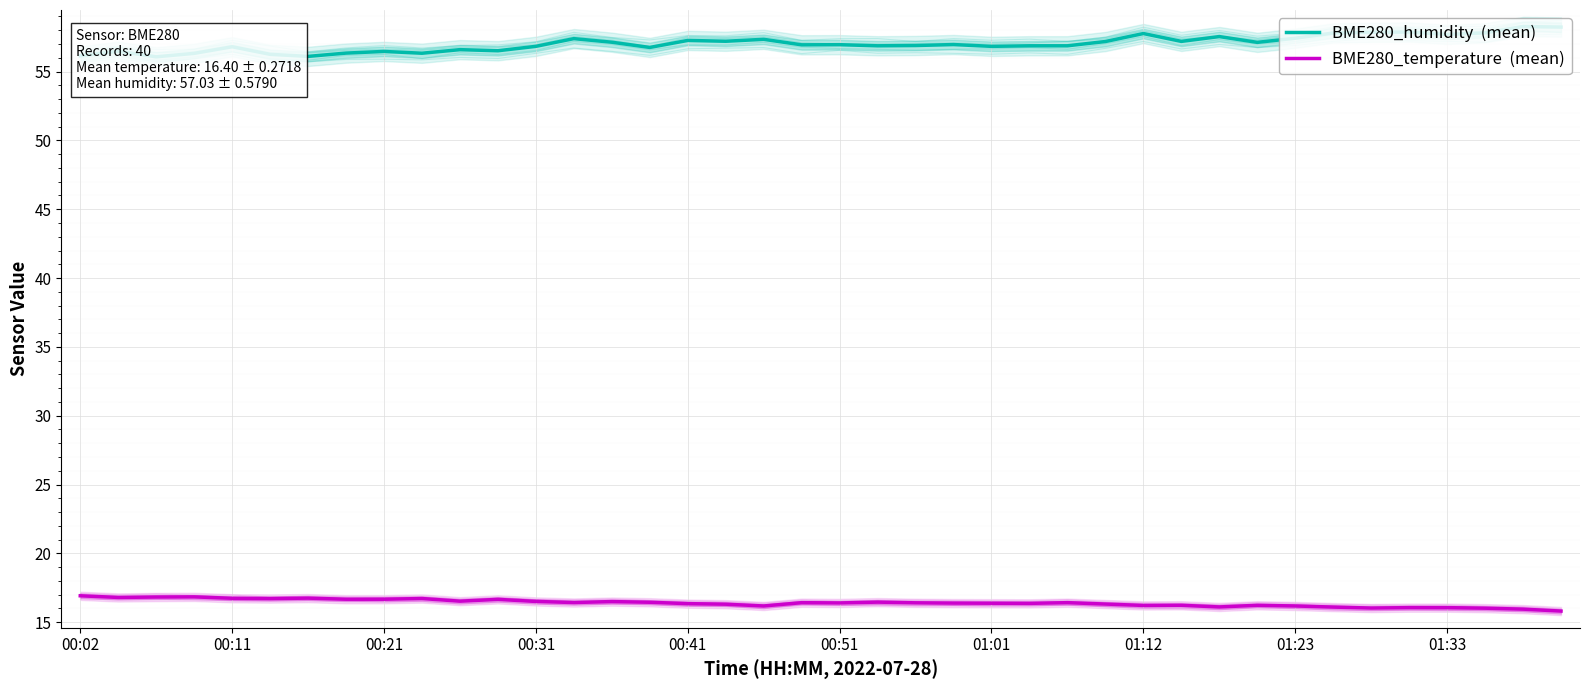

Reading right to left, list all the values displayed in this chart.

BME280_humidity  (mean): 58.2	58.3	57.8	57.7	57.9	57.9	57.8	57.4	57.1	57.5	57.2	57.8	57.2	56.9	56.9	56.8	57.0	56.9	56.9	57.0	56.9	57.3	57.2	57.3	56.8	57.1	57.4	56.8	56.5	56.6	56.3	56.5	56.3	56.1	56.2	56.8	56.3	56.1	56.5	56.1
BME280_temperature  (mean): 15.8	15.9	16.0	16.1	16.1	16.0	16.1	16.2	16.2	16.1	16.2	16.2	16.3	16.4	16.4	16.4	16.4	16.4	16.5	16.4	16.4	16.2	16.3	16.4	16.4	16.5	16.4	16.5	16.7	16.5	16.7	16.7	16.7	16.8	16.7	16.7	16.8	16.8	16.8	16.9